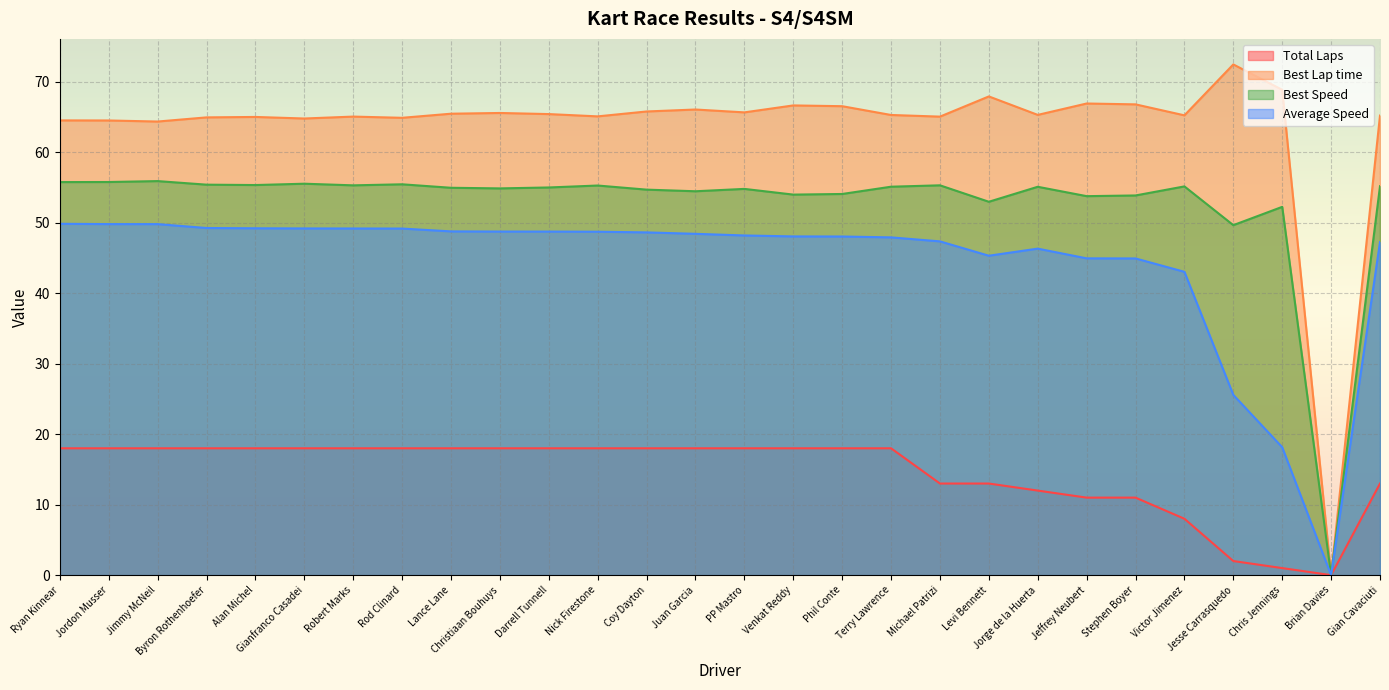

True or false: Average Speed has a value of 30.2 at Chris Jennings.

False